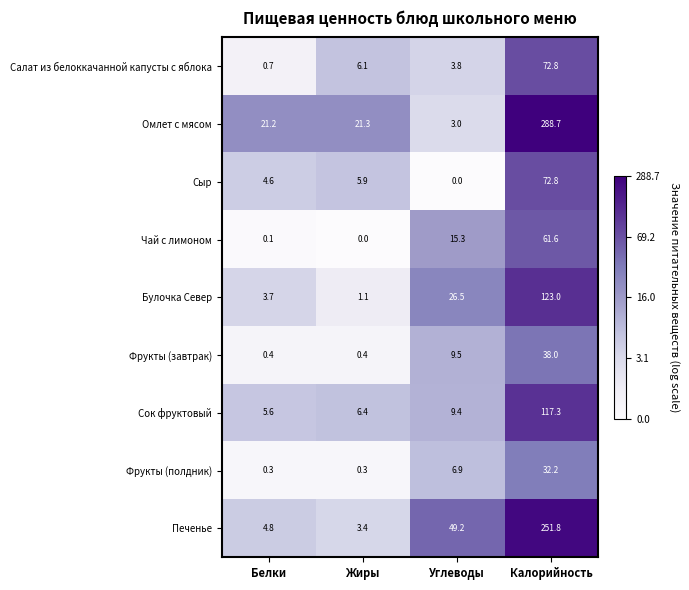

The Чай с лимоном series shows 21.0 at Углеводы. True or false?

False